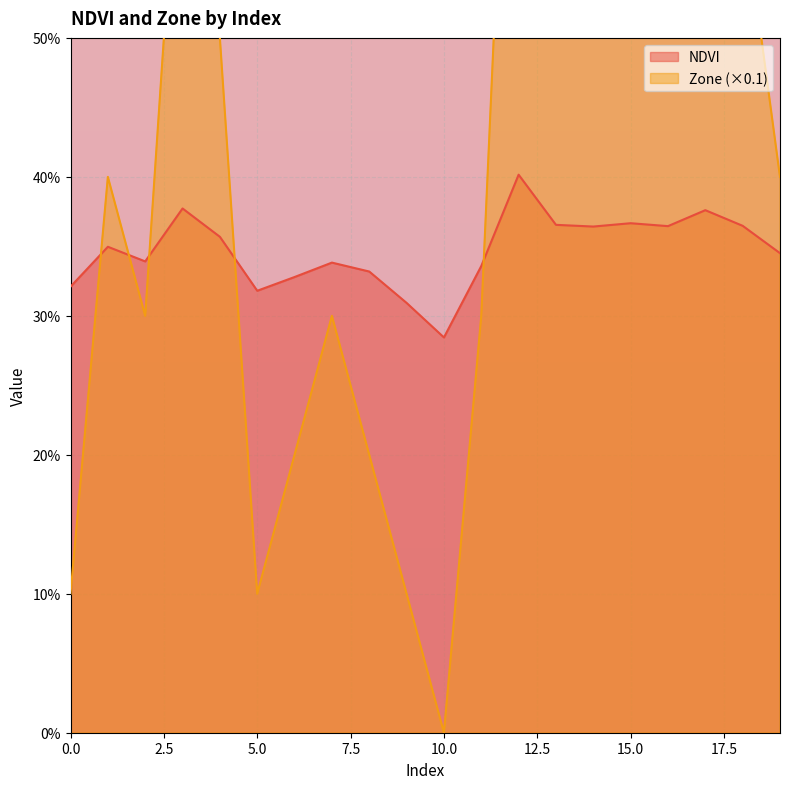

How many intersections are there between NDVI and Zone?

5